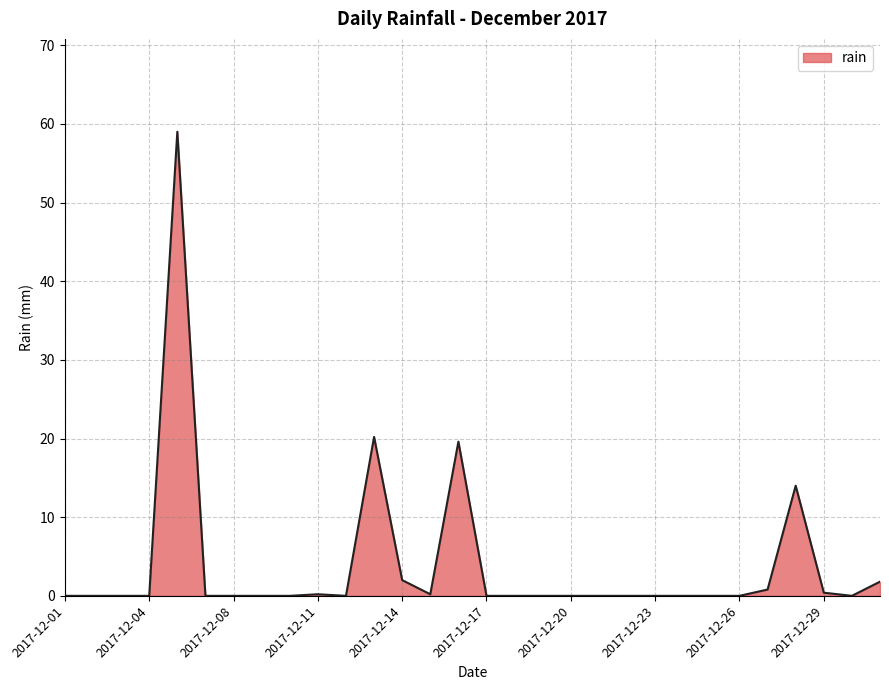

What is the greatest value displayed?

59.0